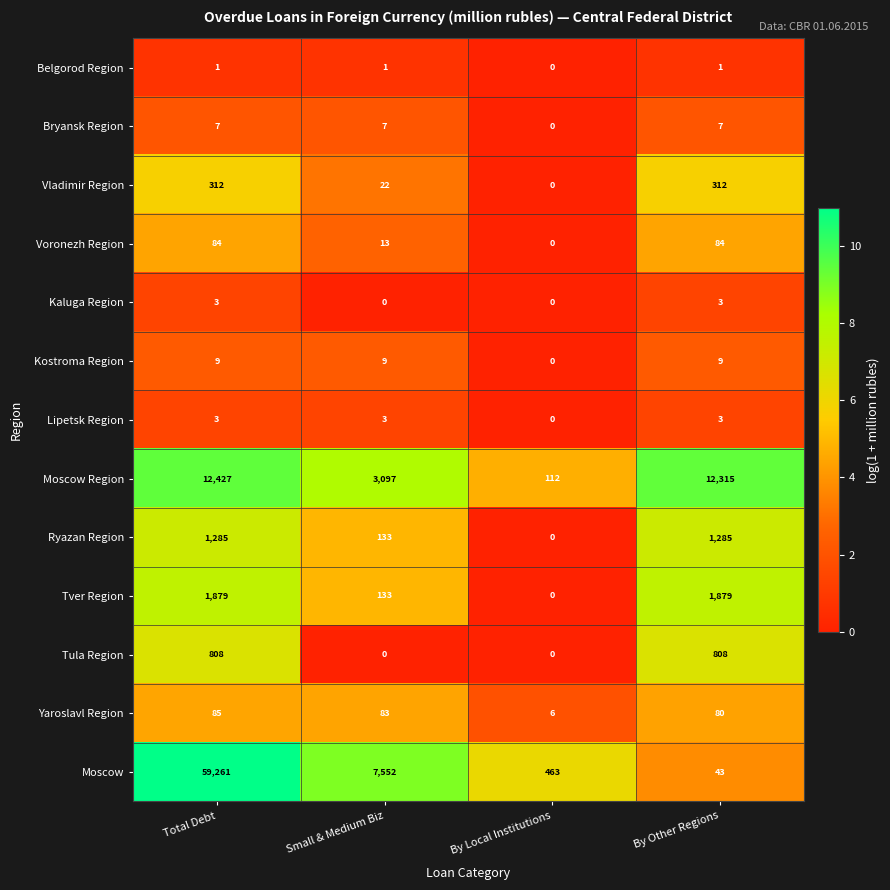

Count the Kaluga Region values in the range 0 to 3.

4